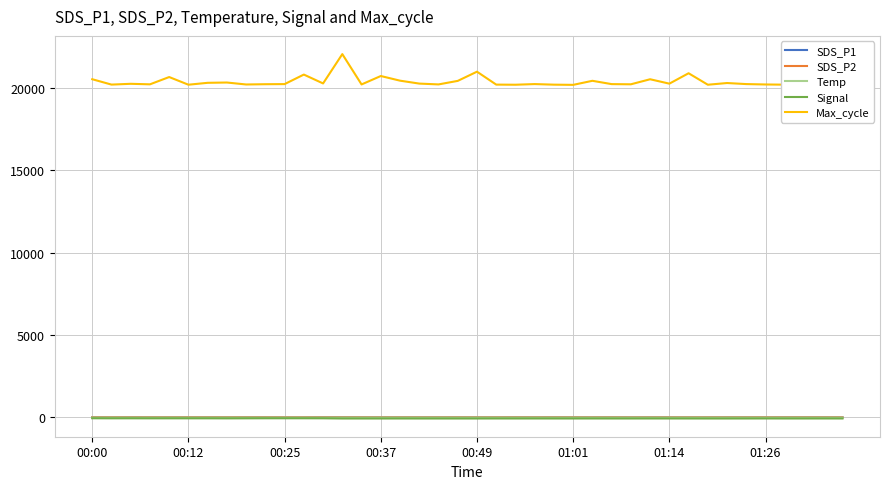

What is the difference between the maximum and minimum values in the SDS_P2 series?

3.5